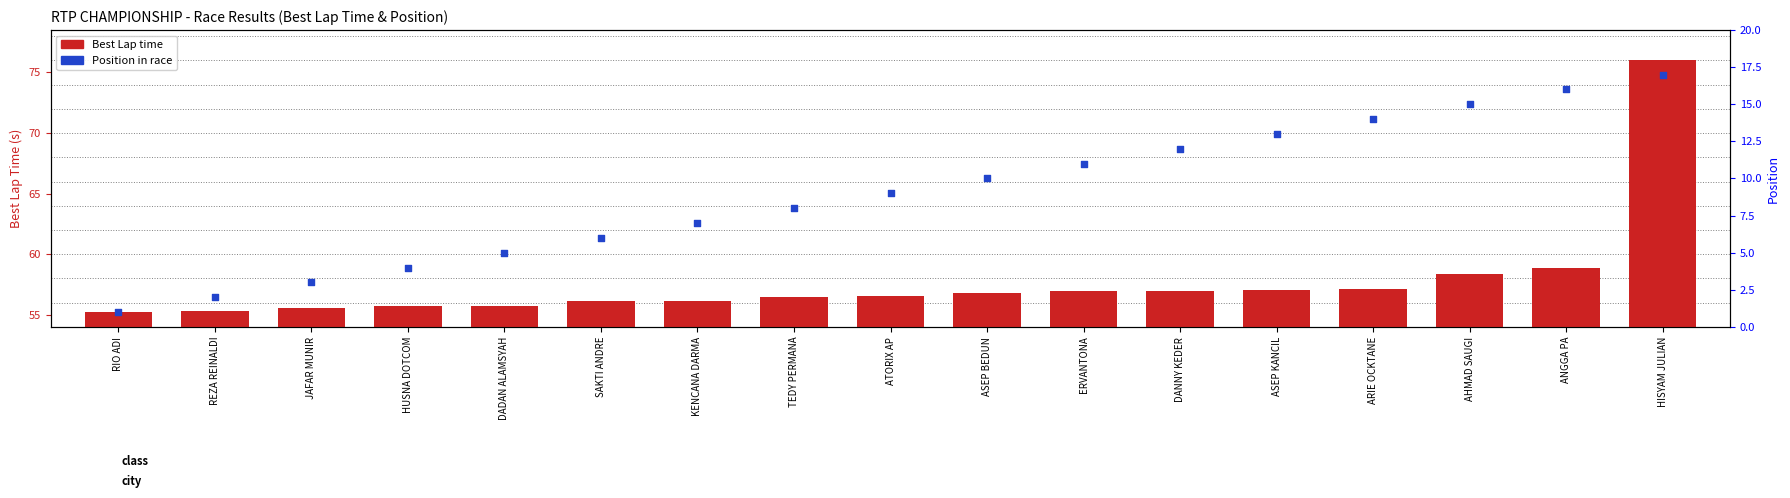

What are all the series names shown in the legend?

Best Lap time, Position